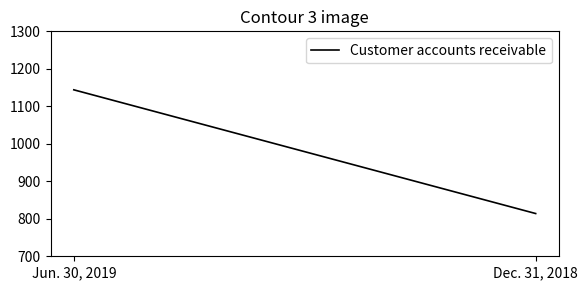

Reading right to left, transcribe all the data shown in this chart.

Dec. 31, 2018=814	Jun. 30, 2019=1144